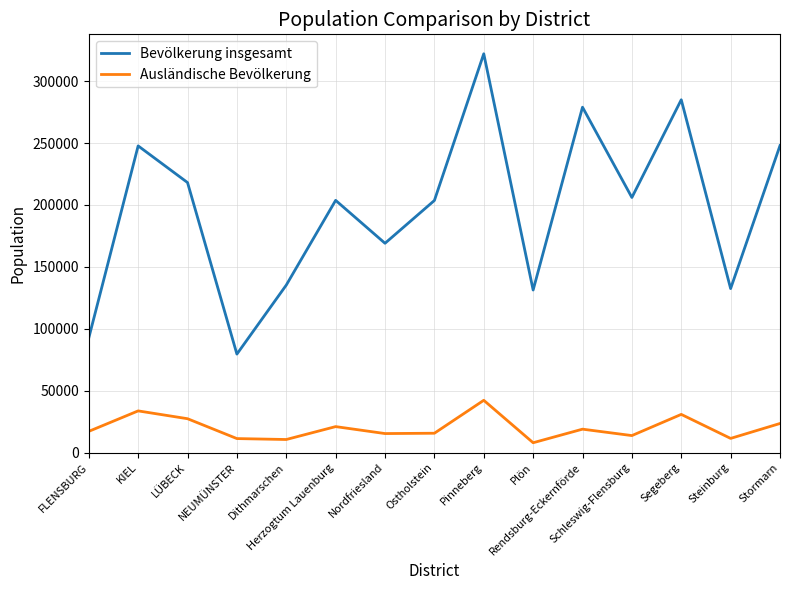

What is the highest value of the Bevölkerung insgesamt series?

322130